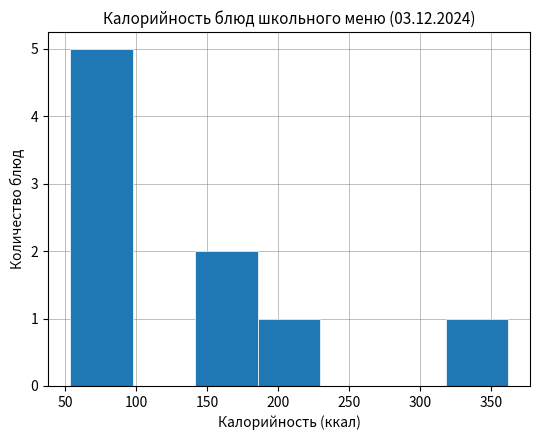

Reading left to right, transcribe this chart: for each bar, give the range it covers on the x-axis and its height. Neither the bar edges nor the heights are printed on the chart, so give them approximately, as read against the axes.

55 to 100: 5
100 to 140: 0
140 to 185: 2
185 to 230: 1
230 to 275: 0
275 to 320: 0
320 to 360: 1